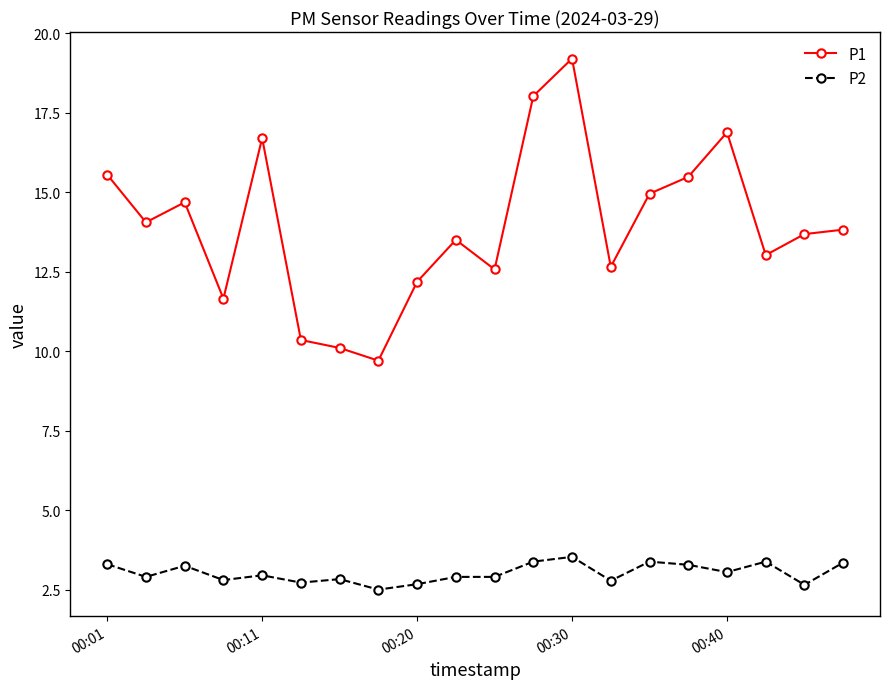

List the series in order of their peak value, highest first.

P1, P2